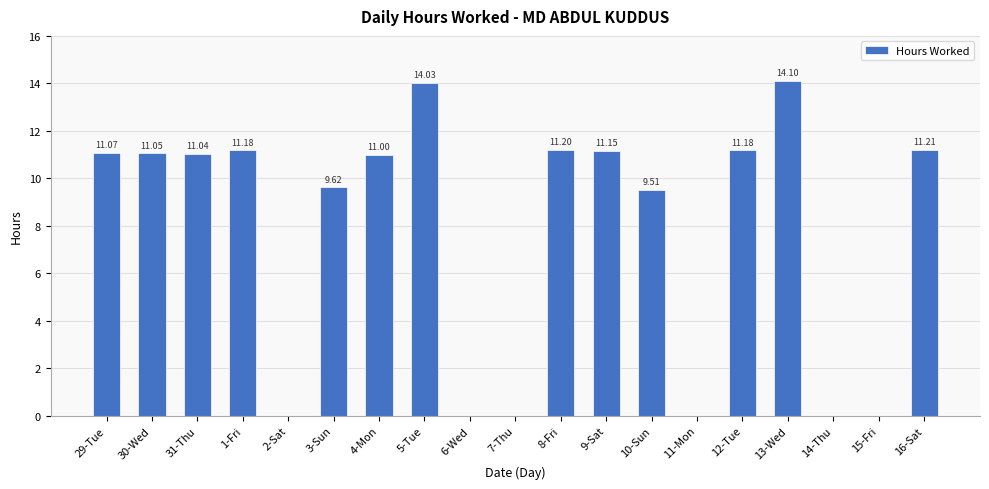

What is the sum of all values?

147.3